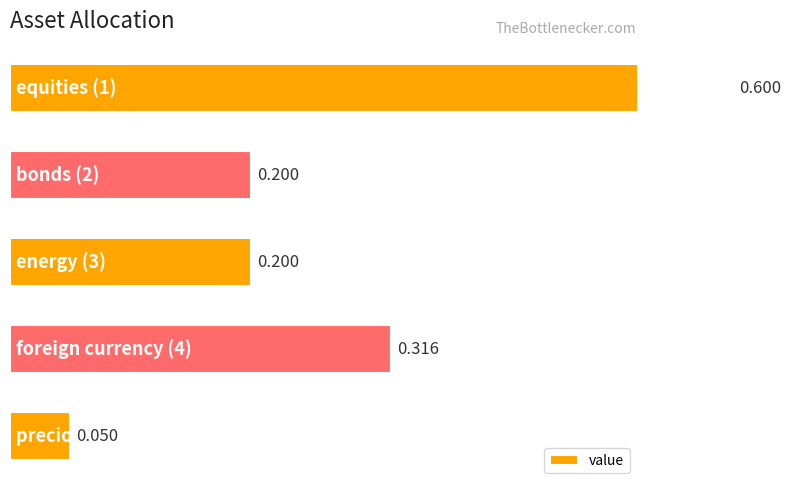

What is the difference between the maximum and minimum values?

0.5